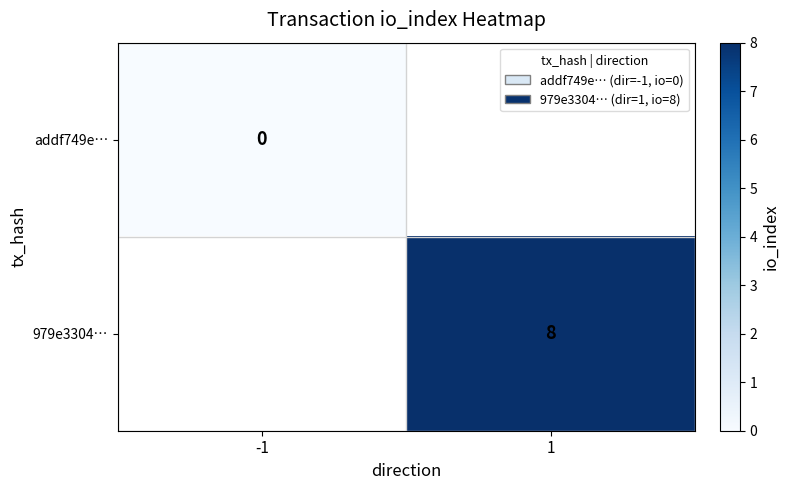

The 979e3304… series shows 8 at 1. True or false?

True